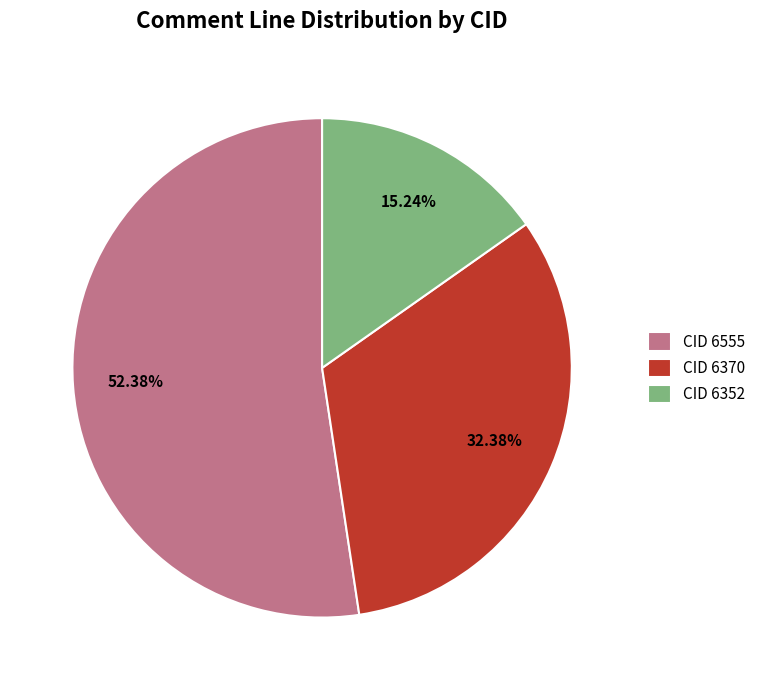

Combined, do CID 6352 and CID 6370 account for over 50%?

No